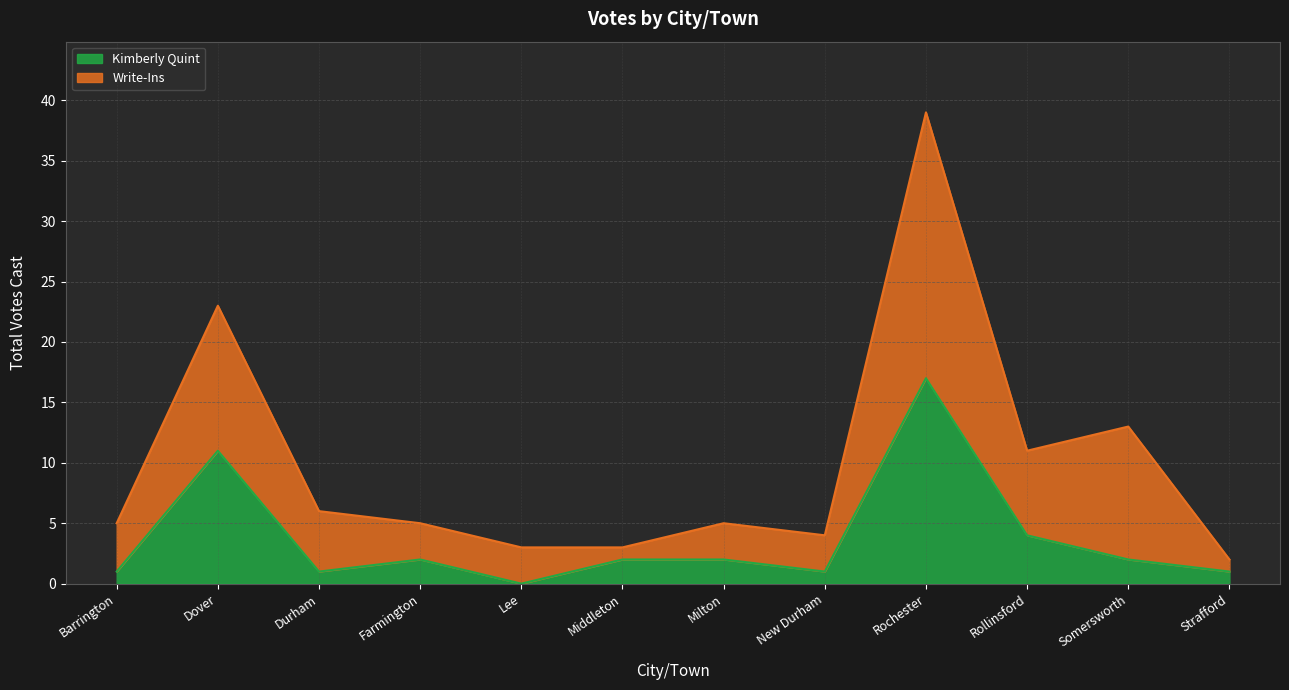

Reading right to left, list all the values displayed in this chart.

1	2	4	17	1	2	2	0	2	1	11	1